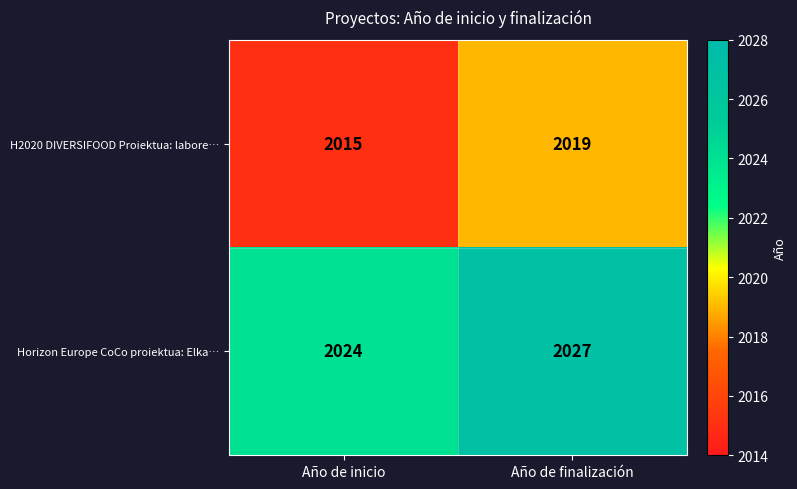

What is the total value across all series at Año de finalización?

4046